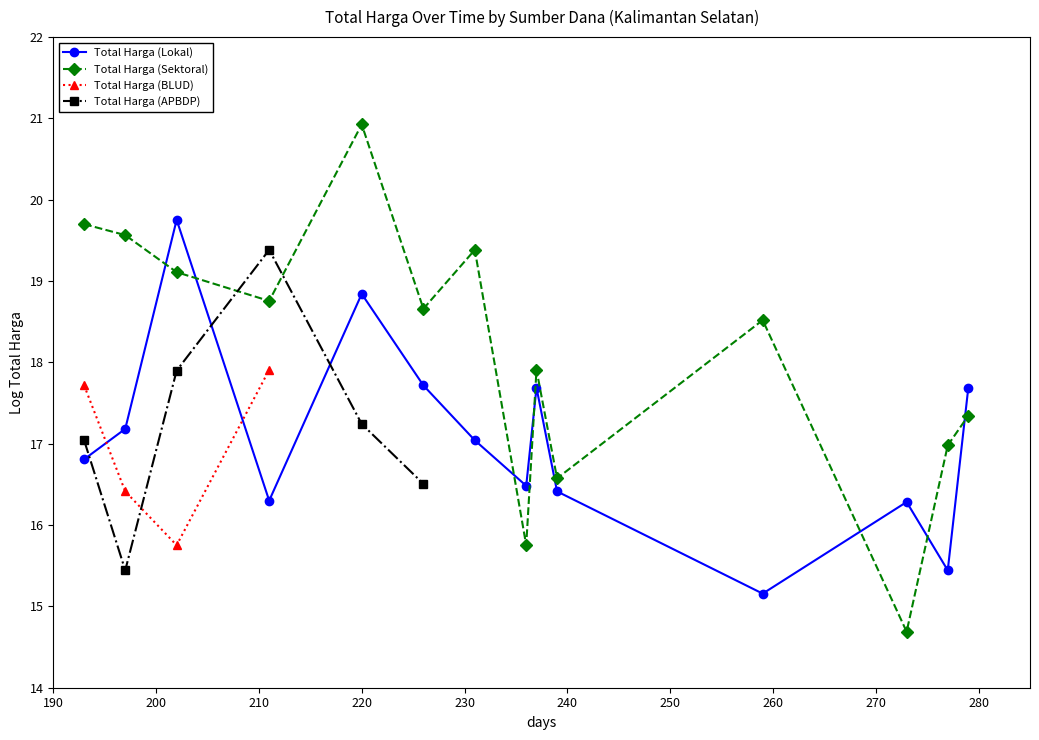

True or false: Total Harga (Sektoral) and Total Harga (Lokal) cross at least once.

True